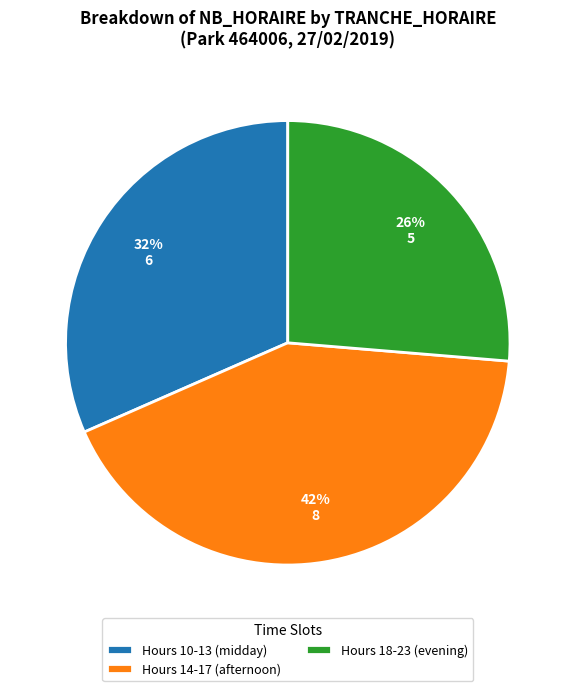

Count the number of slices in the pie.

3